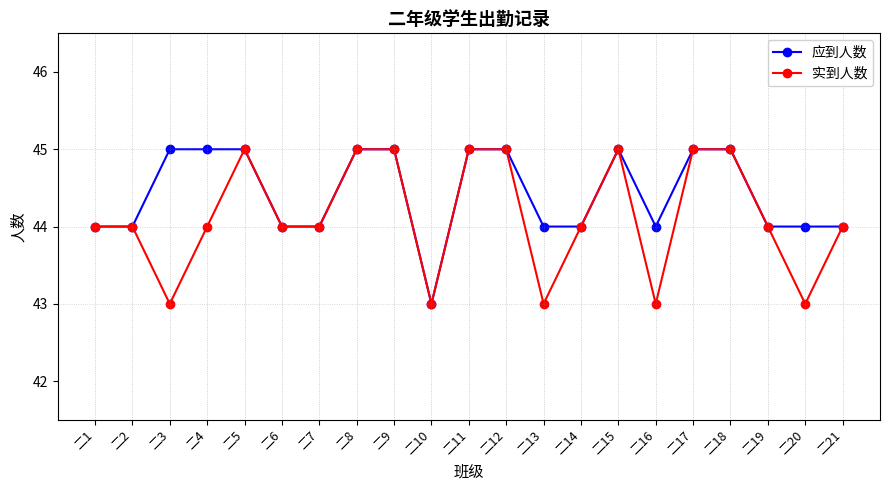

Which series has the largest total across all categories?

应到人数